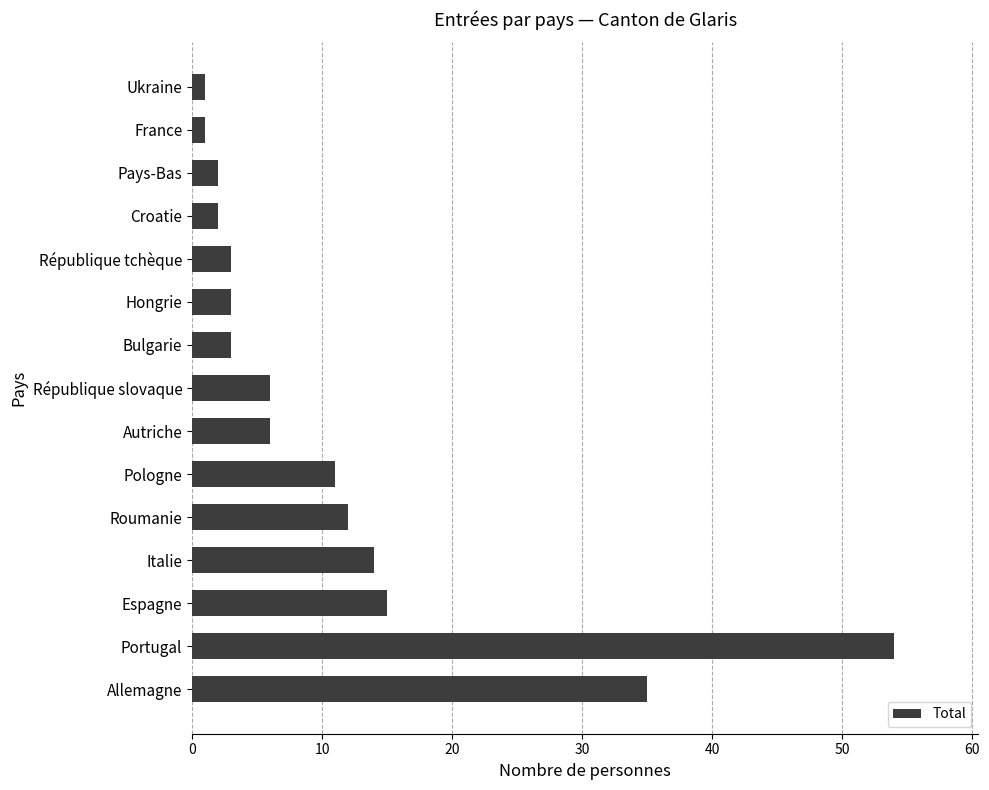

The chart shows a value of 35 at Allemagne. True or false?

True